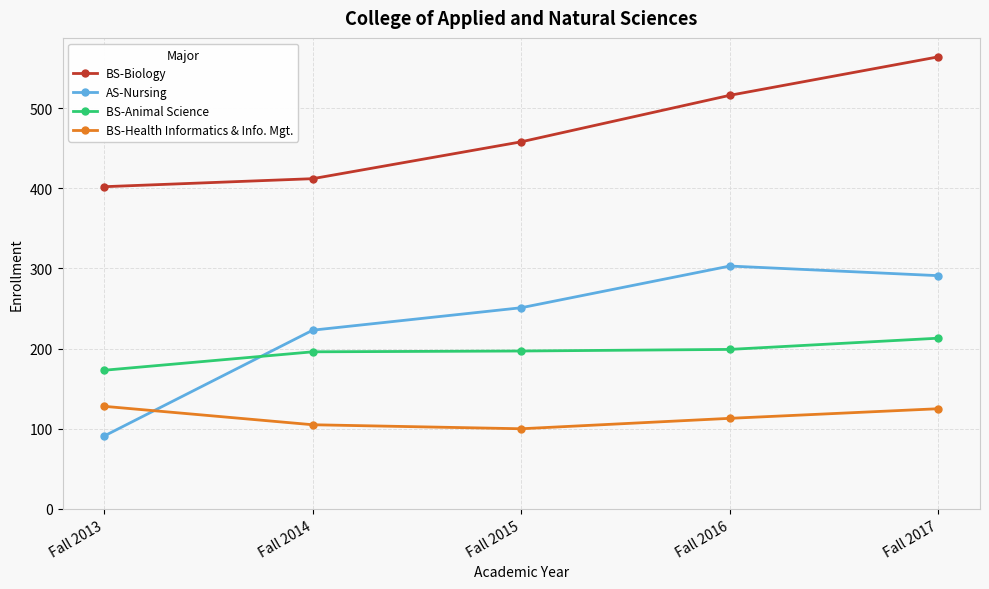

True or false: AS-Nursing and BS-Biology cross at least once.

False